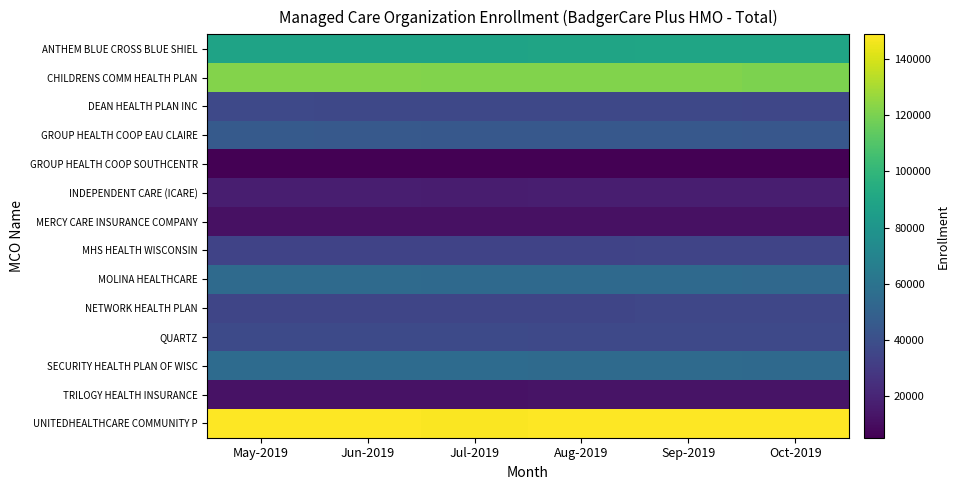

Which series changed the most between May-2019 and Jun-2019?

UNITEDHEALTHCARE COMMUNITY P